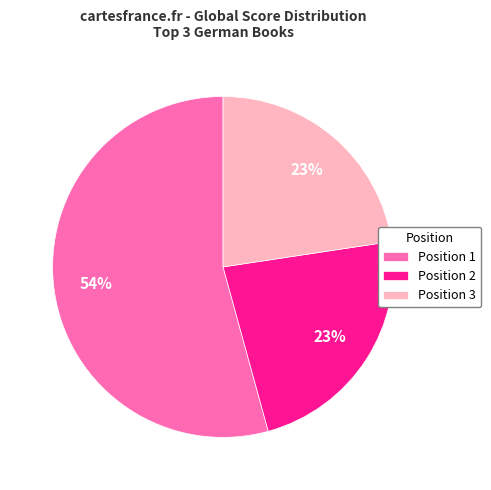

Is there any slice that represents more than half of the pie?

Yes